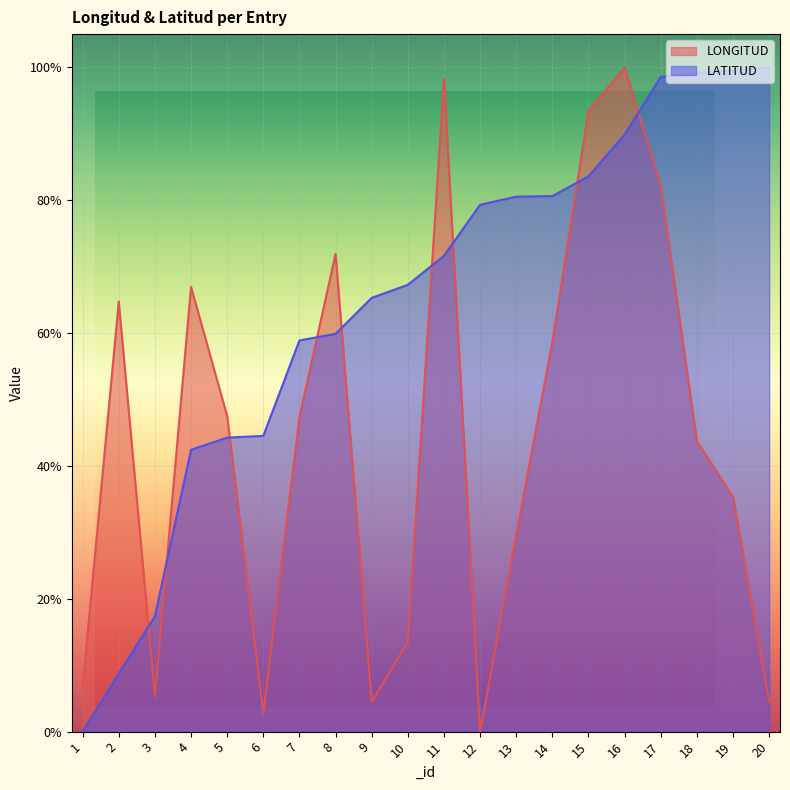

At 5, list the series in order from smallest to largest.

LATITUD, LONGITUD